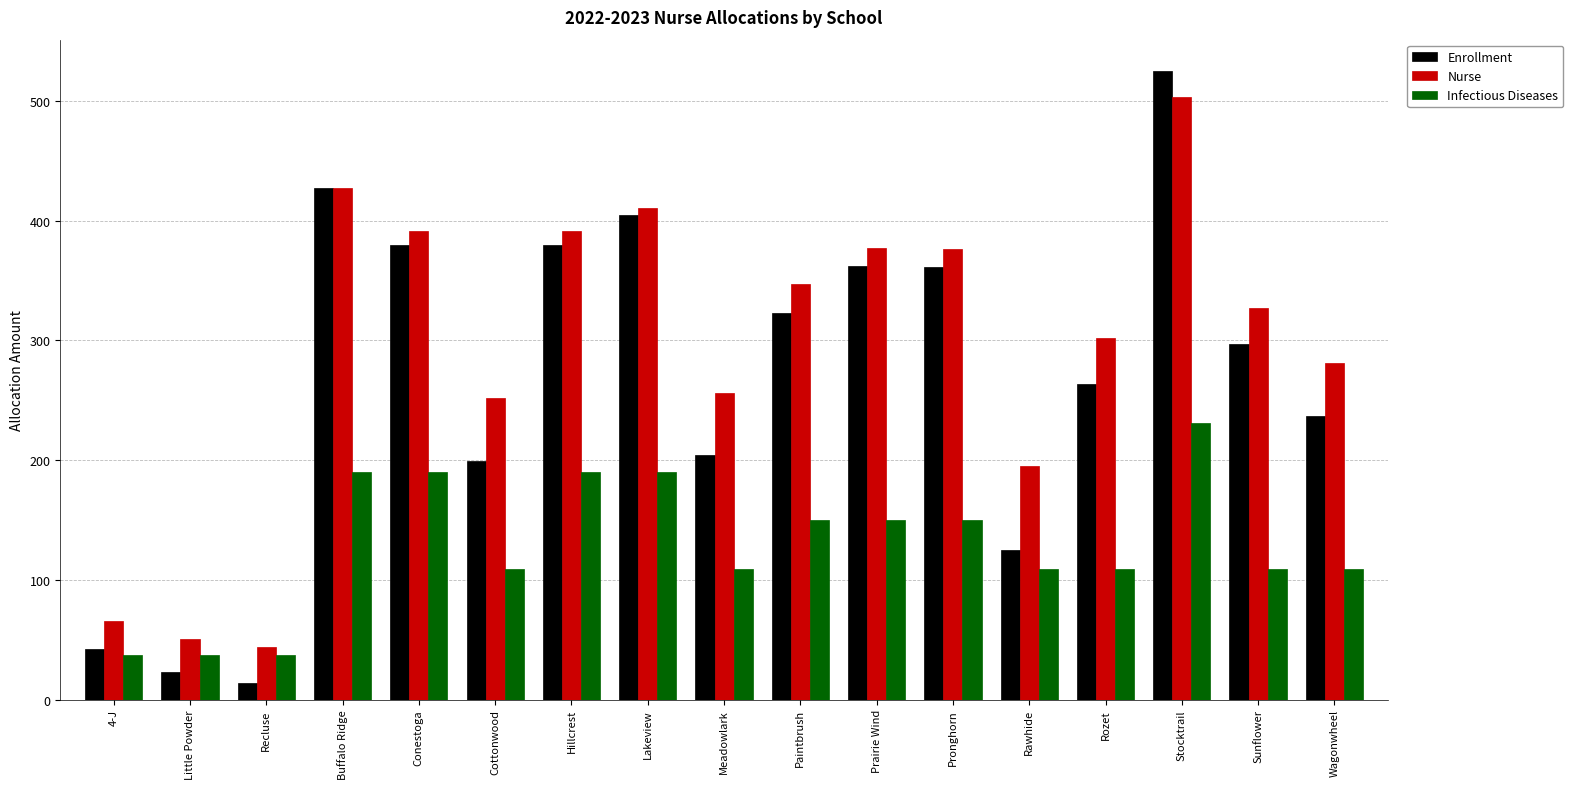

What is the greatest value displayed?

525.0